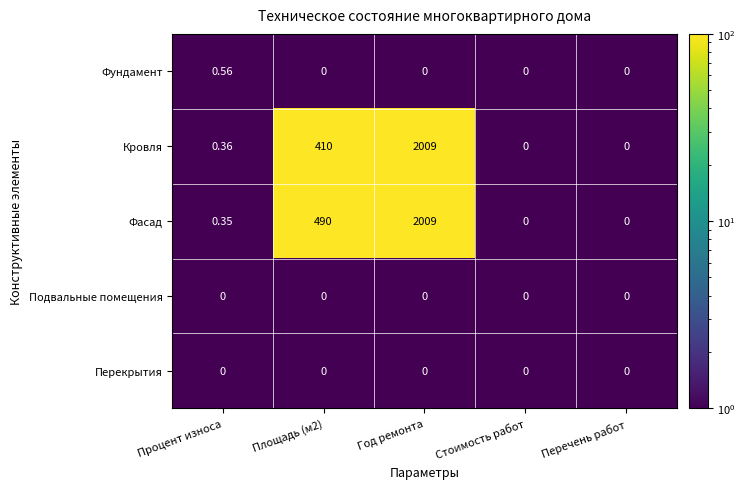

Which series changed the most between Процент износа and Перечень работ?

Фундамент